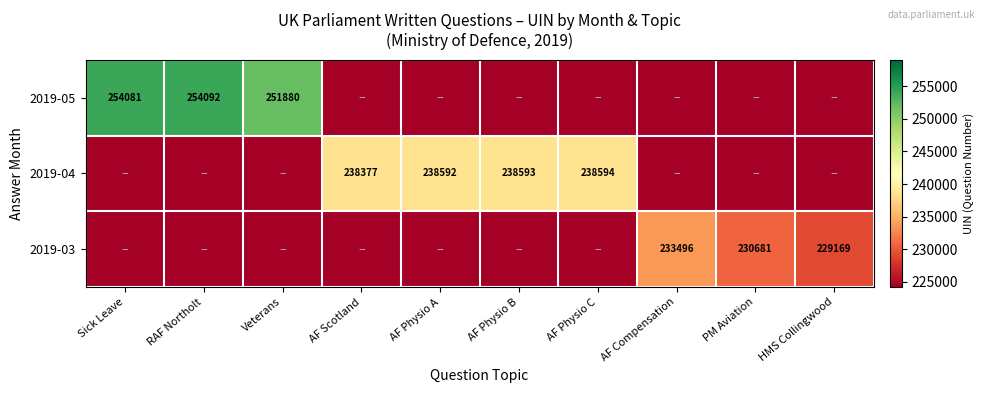

The value of 2019-05 at RAF Northolt is 403147. True or false?

False